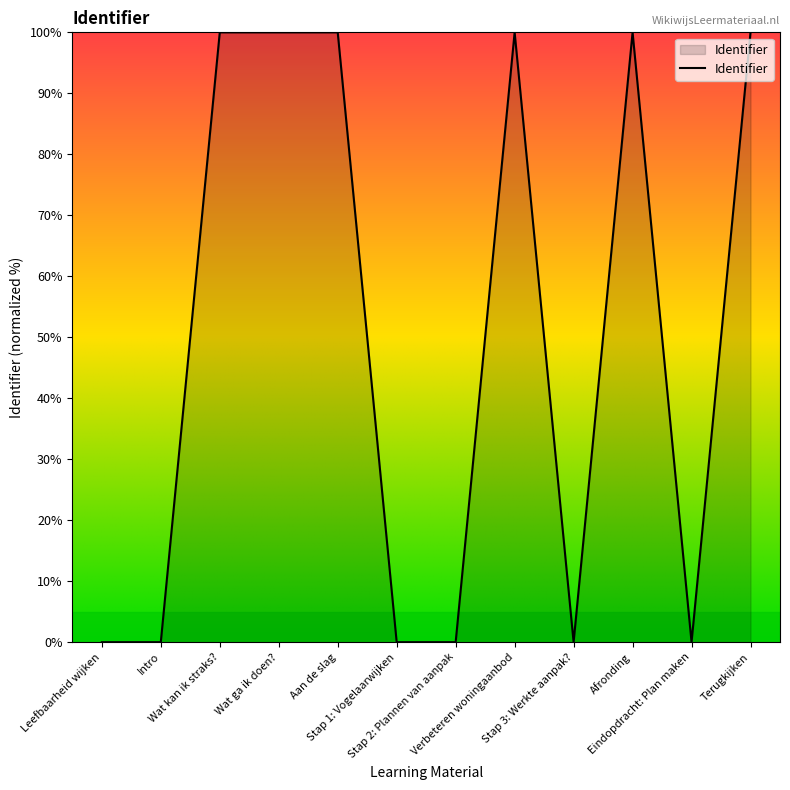

What is the difference between the maximum and minimum values?

100.0